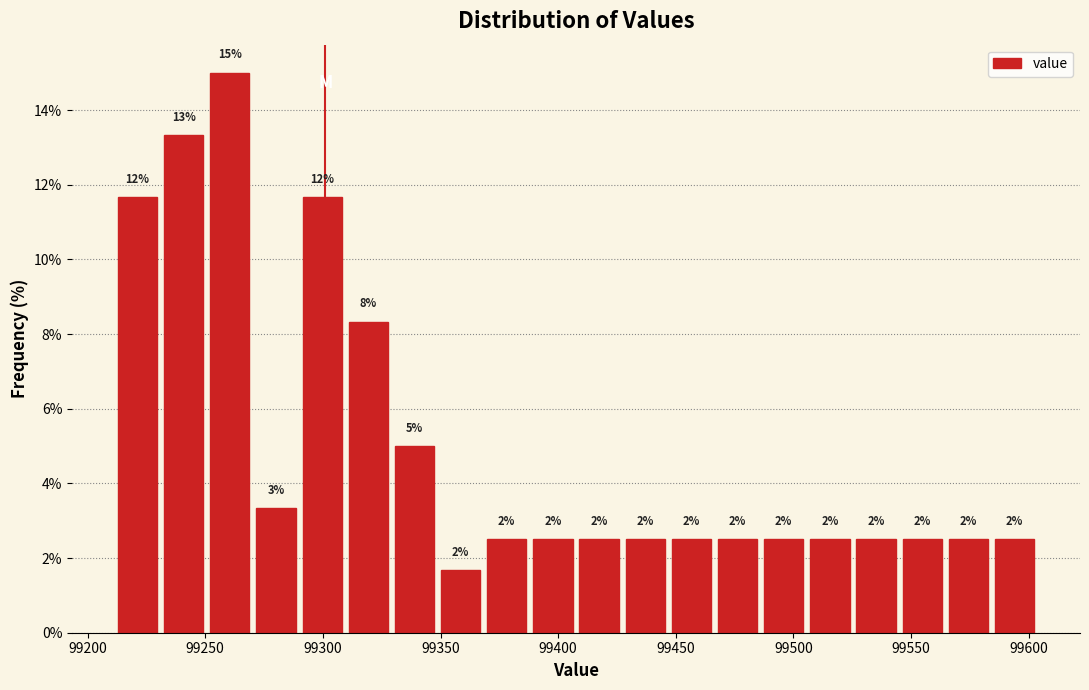

Around what value on the x-axis is the tallest bar? Give the approximate position of its centre, as read against the axis.

99260